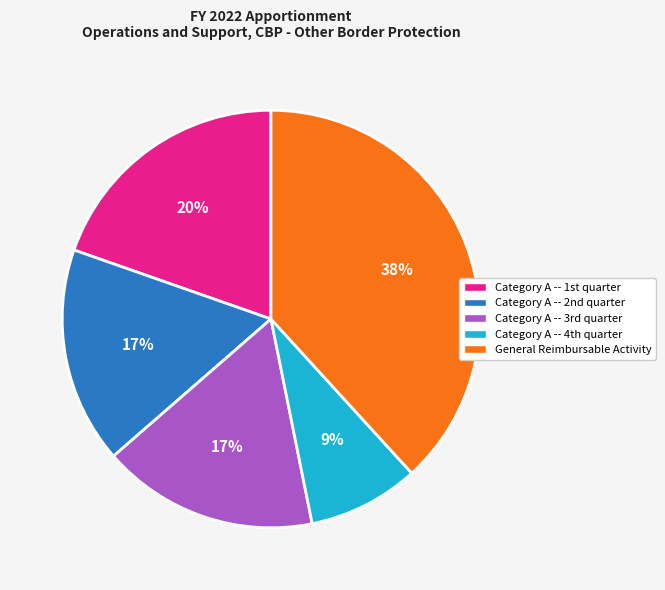

What percentage is the General Reimbursable Activity slice, to the nearest percent?

38%